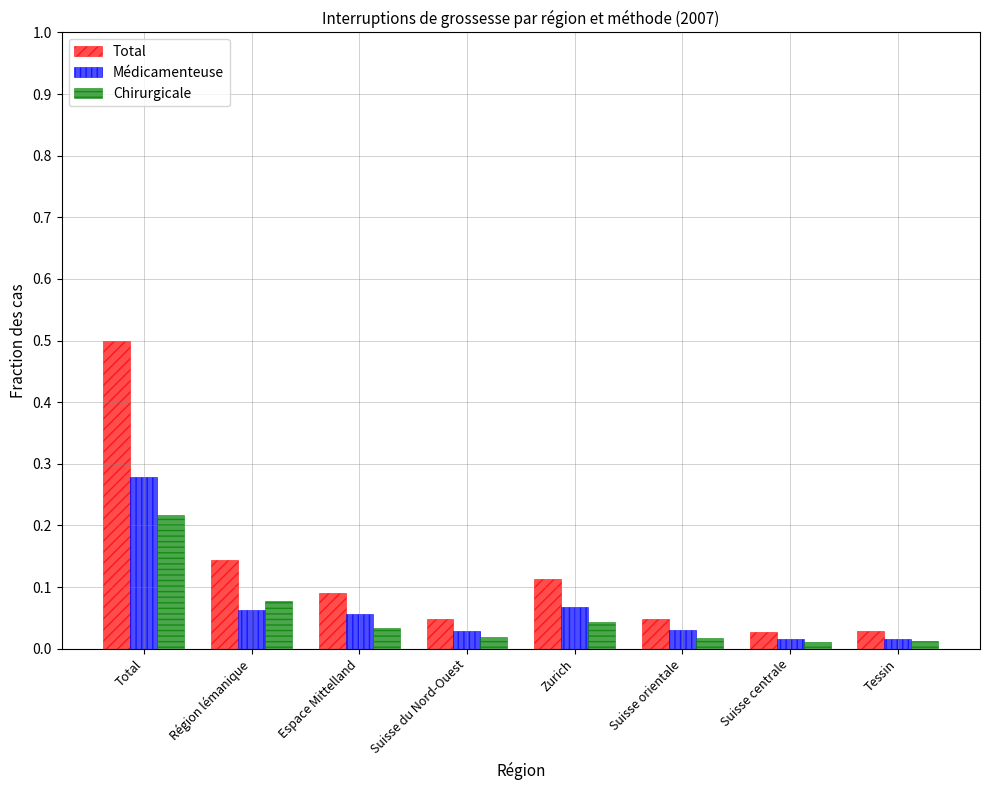

At which label does Total reach its peak?

Total